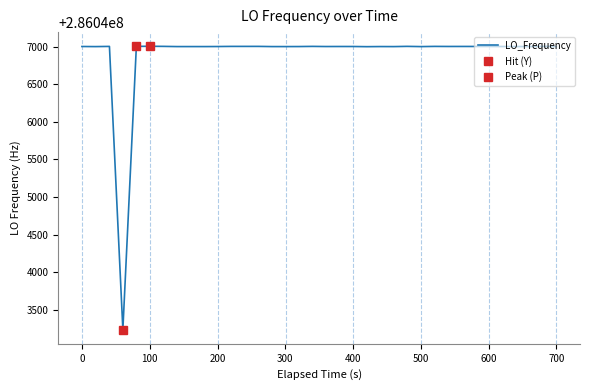

What is the minimum value for LO_Frequency?

286043239.2